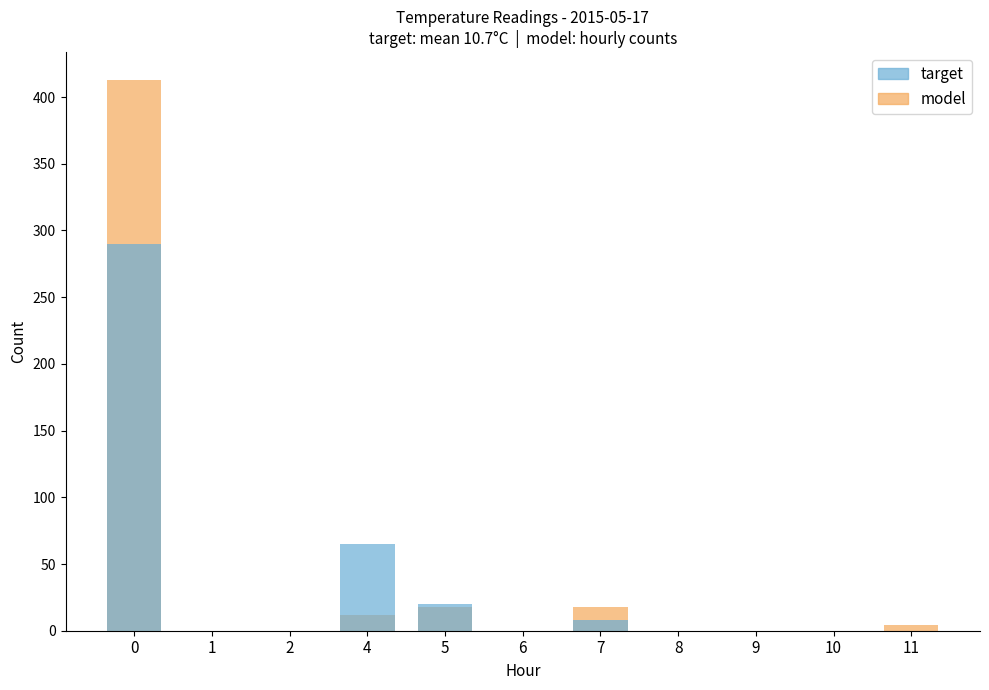

Between 1 and 9, which is larger?

1